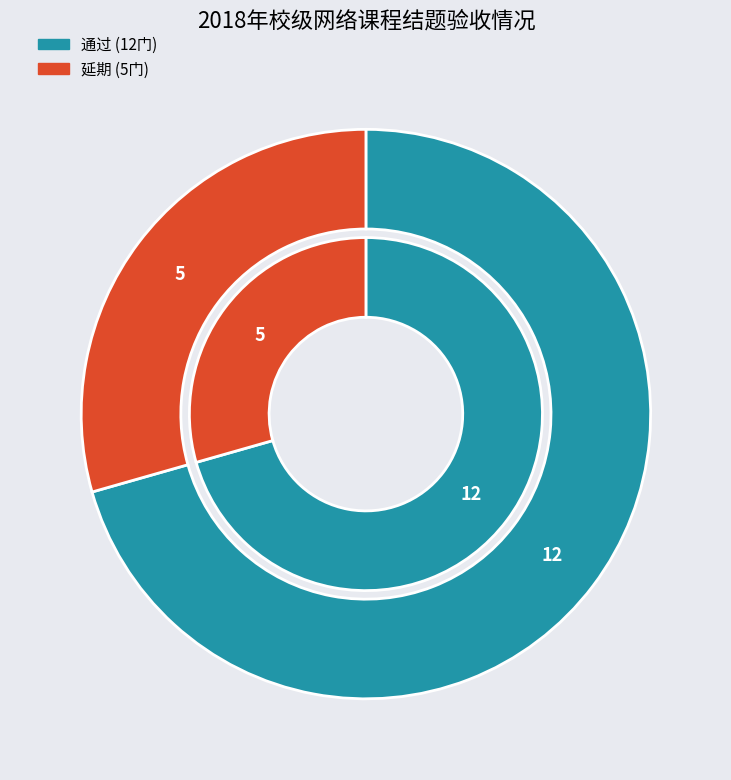

What is the smallest slice in the pie chart?

延期